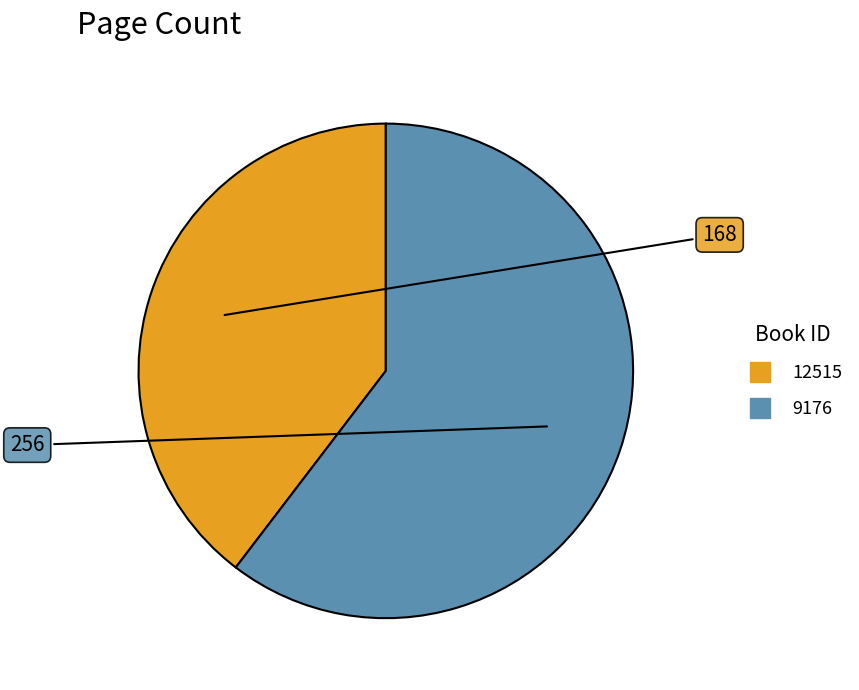

Do 12515 and 9176 together represent more than half of the pie?

Yes